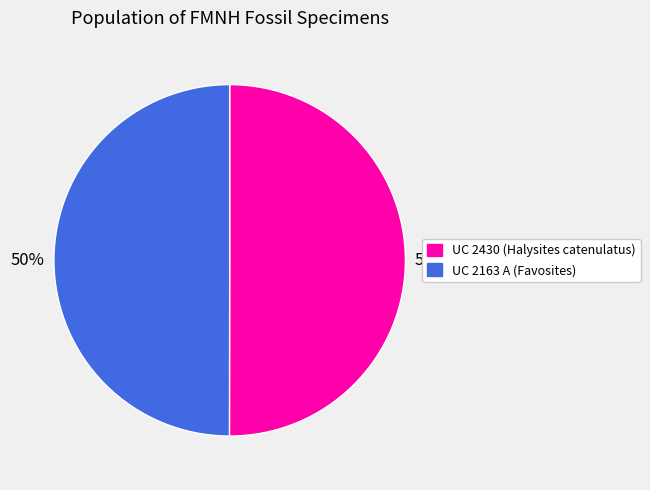

To the nearest percent, what portion does UC 2163 A (Favosites) represent?

50%